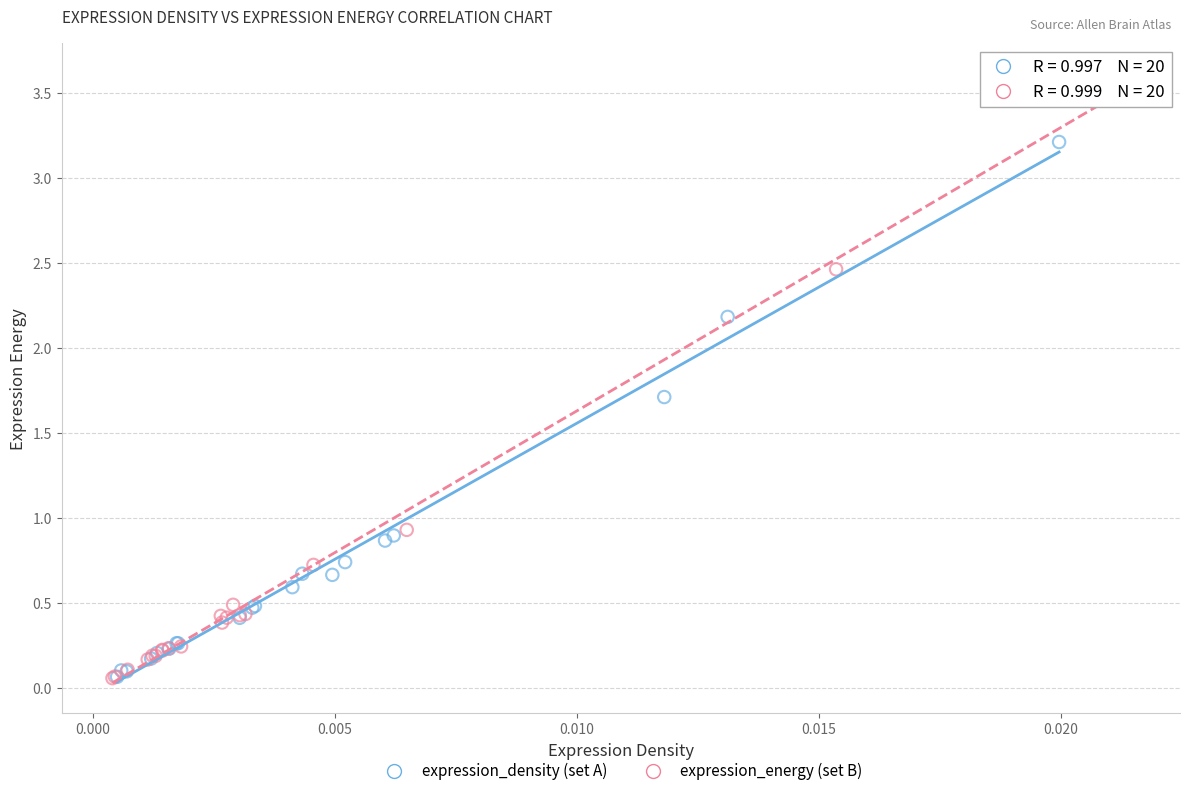

Which series has the largest Y range (max minus min)?

expression_energy (set B)